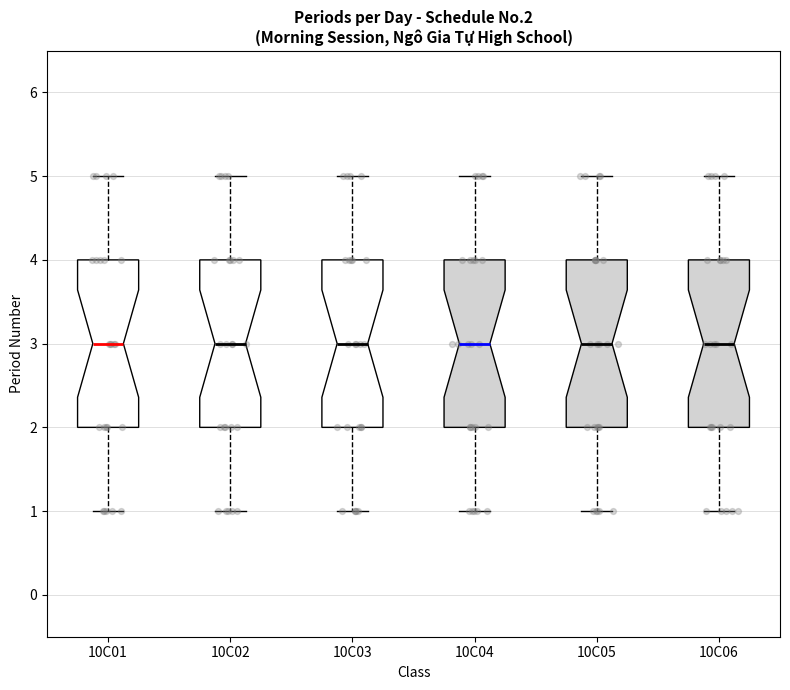

Where is the upper edge of the box for 10C06 on the y-axis? The values are not printed on the chart, so give them approximately, as read against the axis.

4